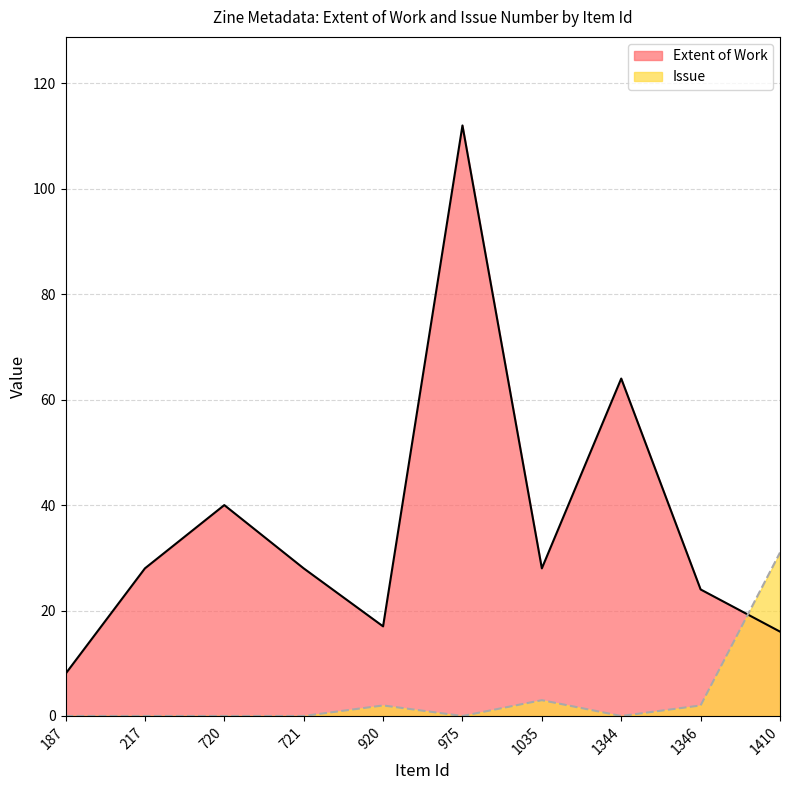

List the series in order of their peak value, highest first.

Extent of Work, Issue